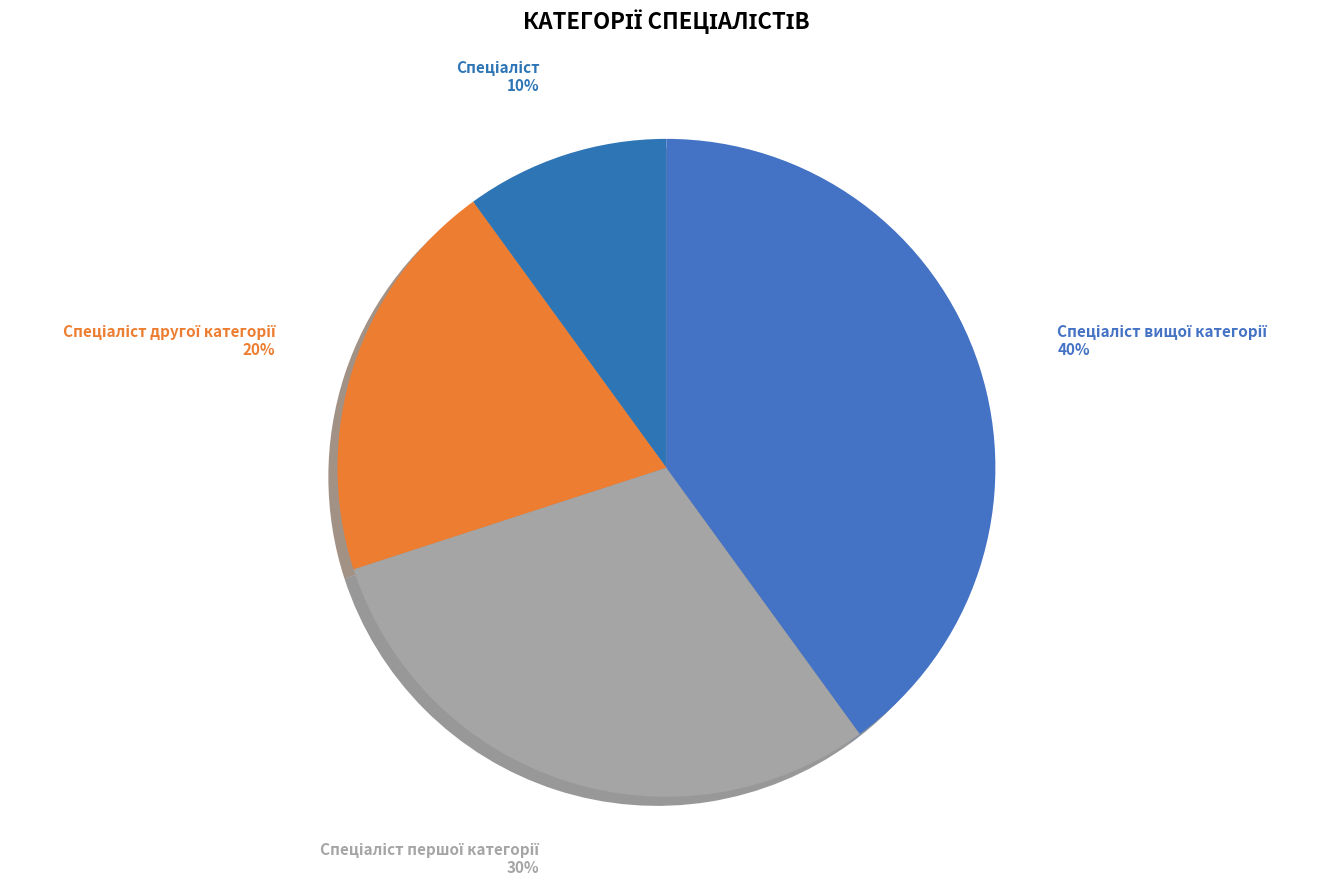

Does any single category account for the majority?

No